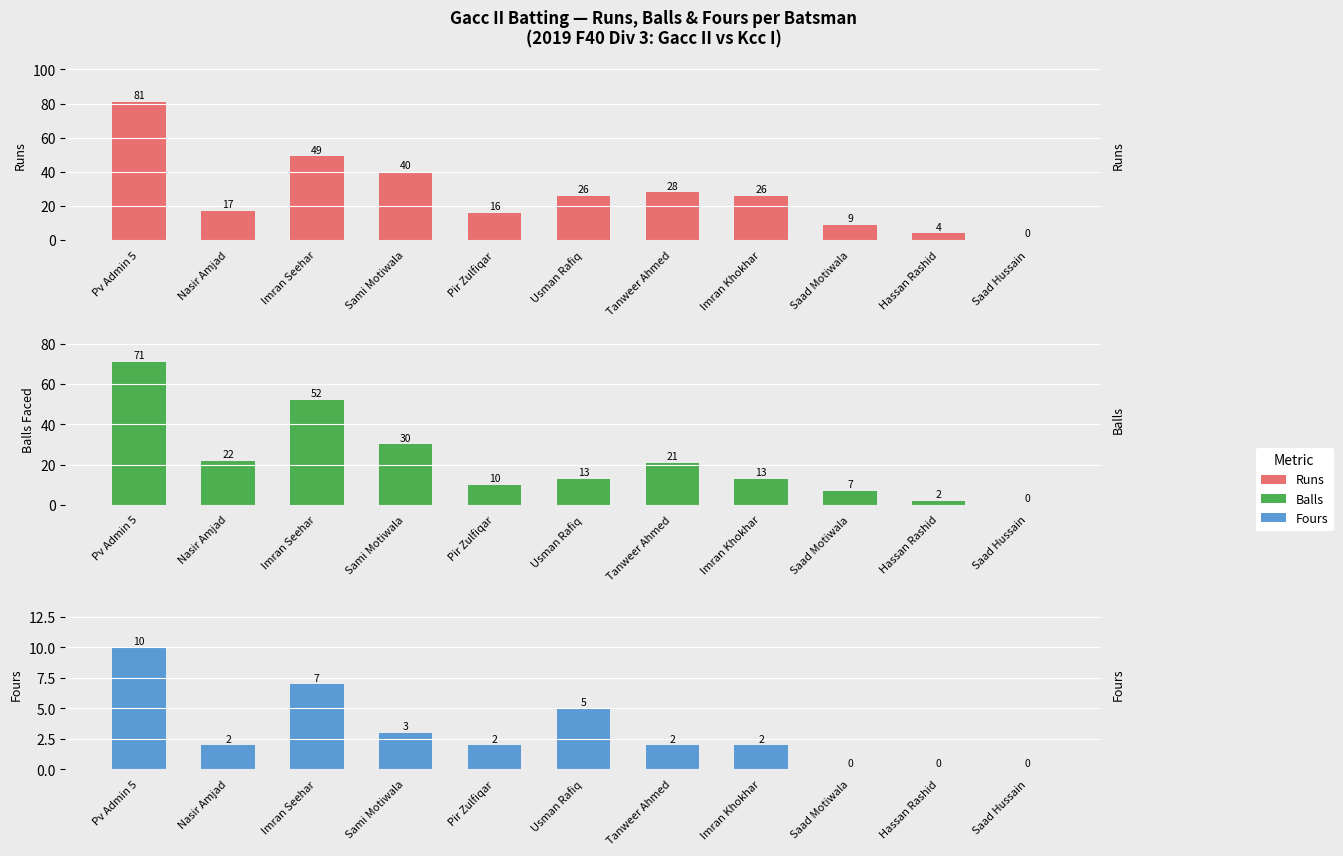

What is the total value across all series at Pv Admin 5?

162